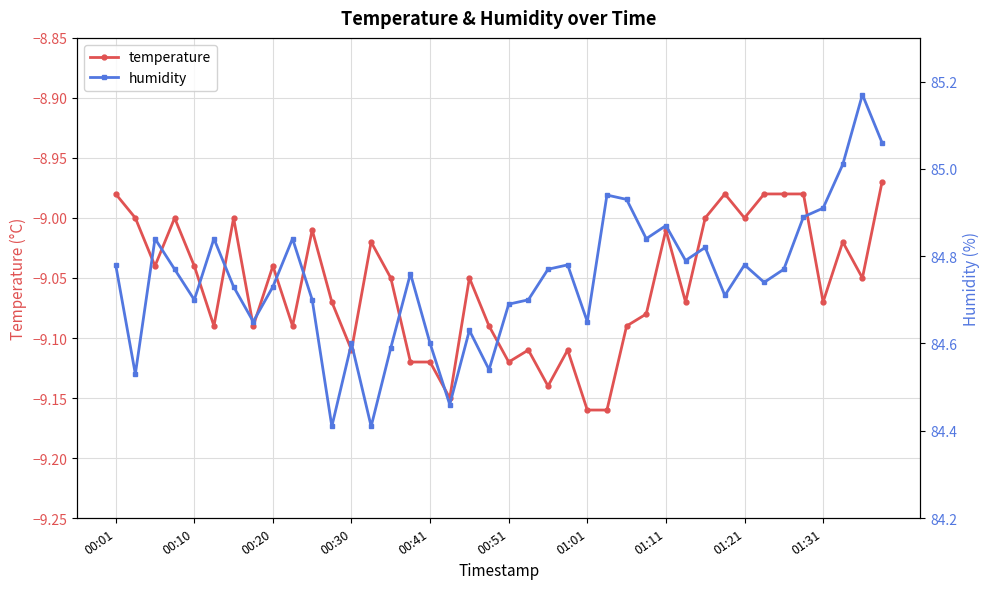

True or false: temperature and humidity intersect in this chart.

False